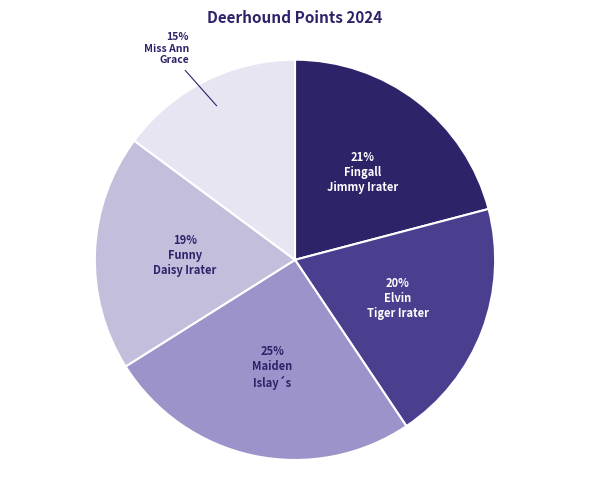

Is there any slice that represents more than half of the pie?

No